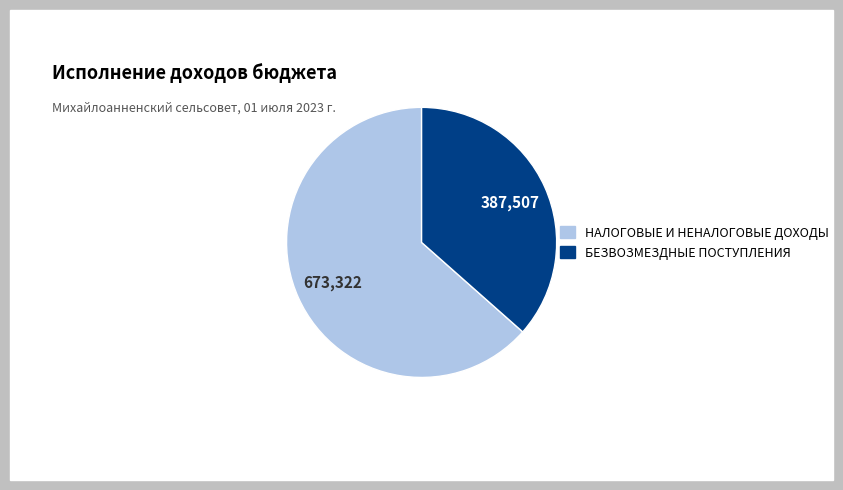

Which category has the biggest portion of the pie?

НАЛОГОВЫЕ И НЕНАЛОГОВЫЕ ДОХОДЫ